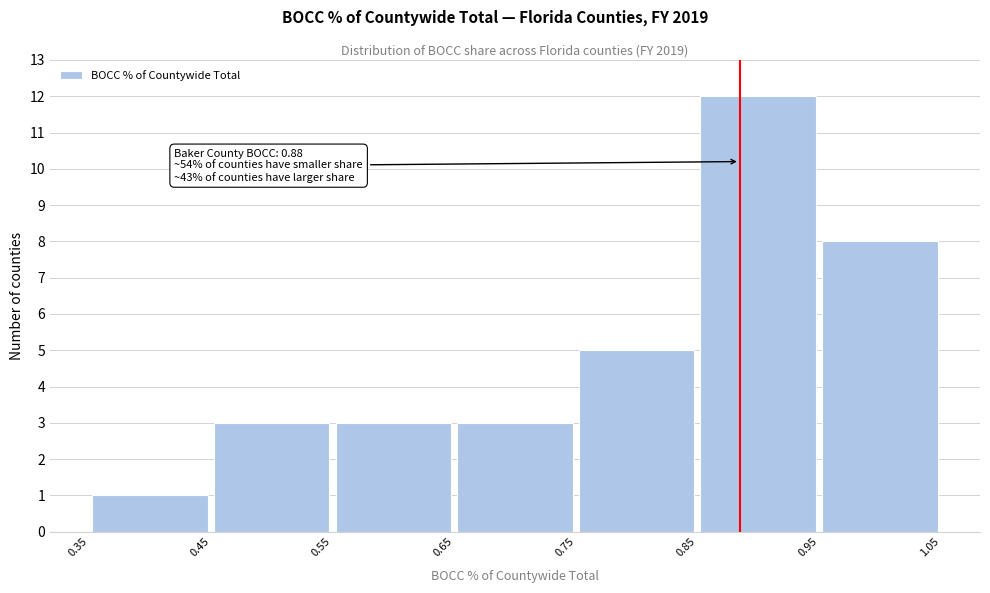

Over which range of the x-axis is the bar tallest?

0.85 to 0.95